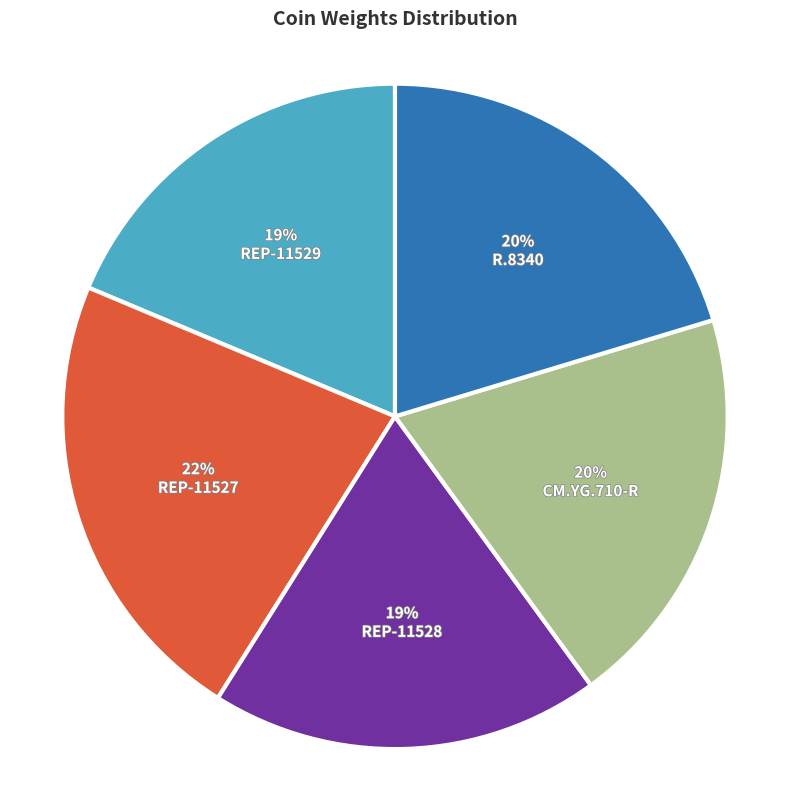

The REP-11528 slice represents 19% of the pie. True or false?

True